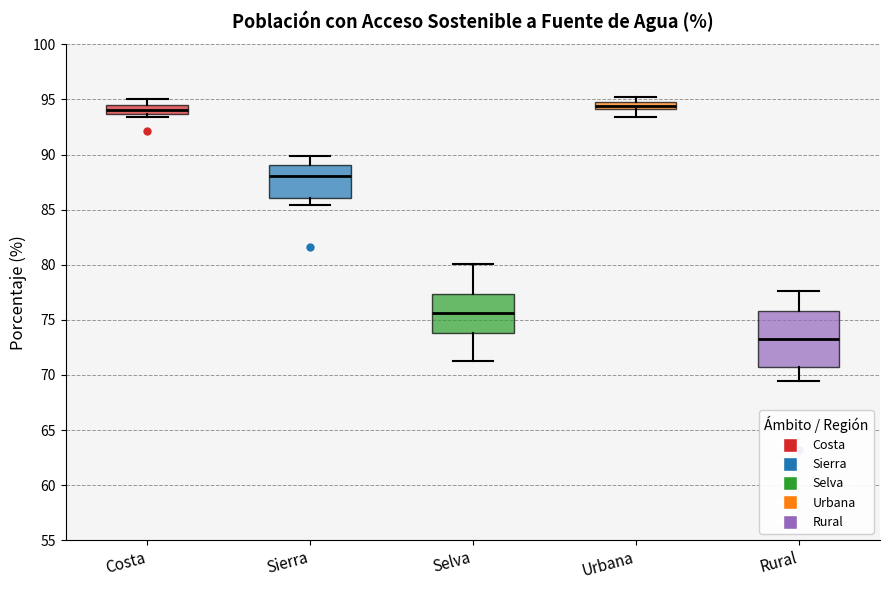

Which box has the lowest median line?

Rural